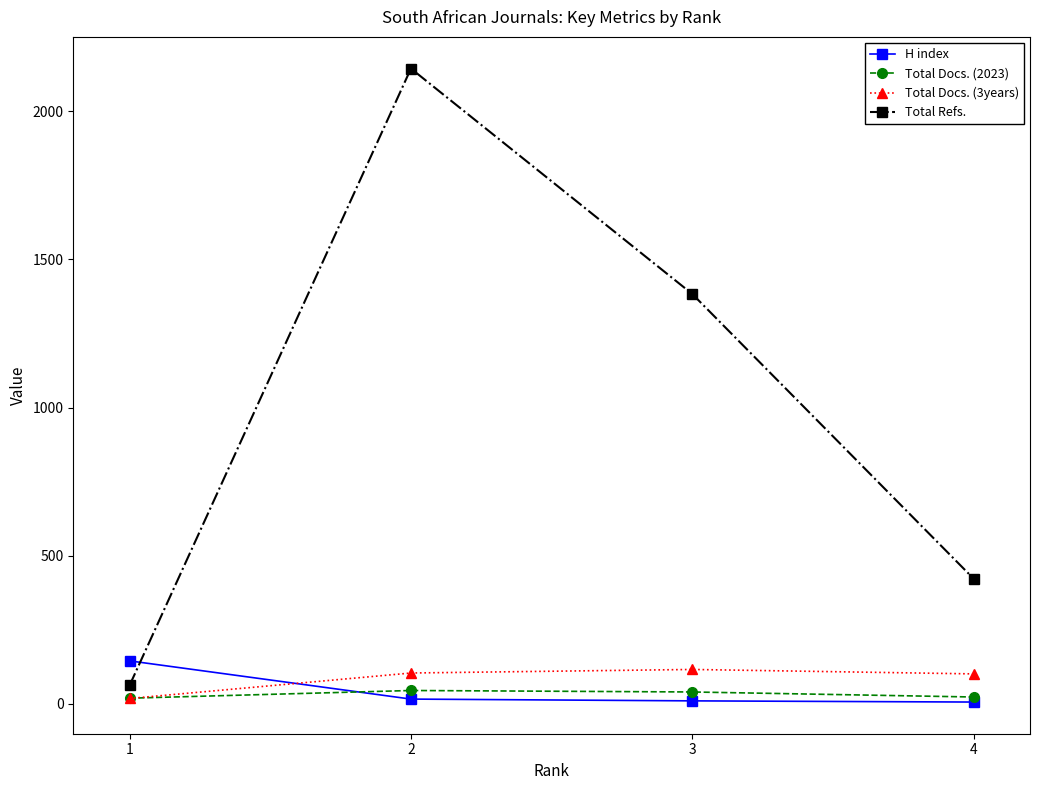

Is it true that Total Docs. (2023) equals 45 at 2?

True